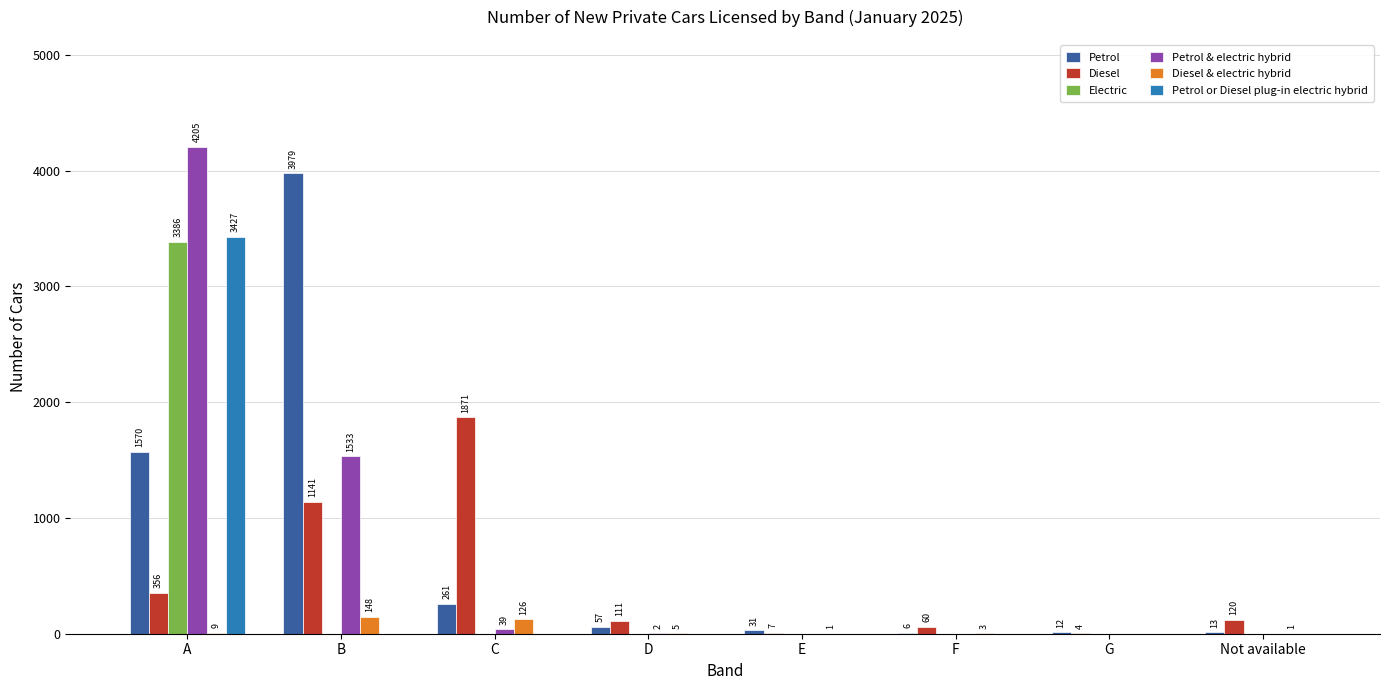

Which category has the highest value in the Petrol & electric hybrid series?

A